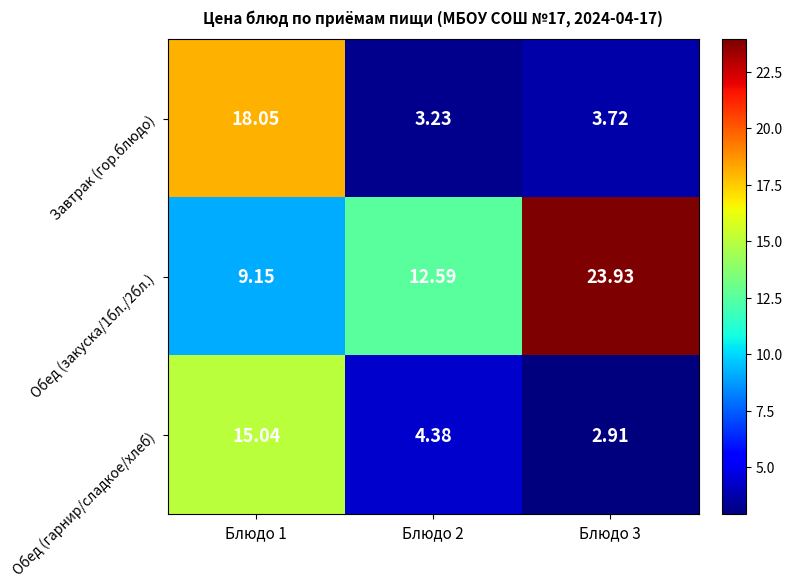

Rank the series by their maximum value, from lowest to highest.

Обед (гарнир/сладкое/хлеб), Завтрак (гор.блюдо), Обед (закуска/1бл./2бл.)